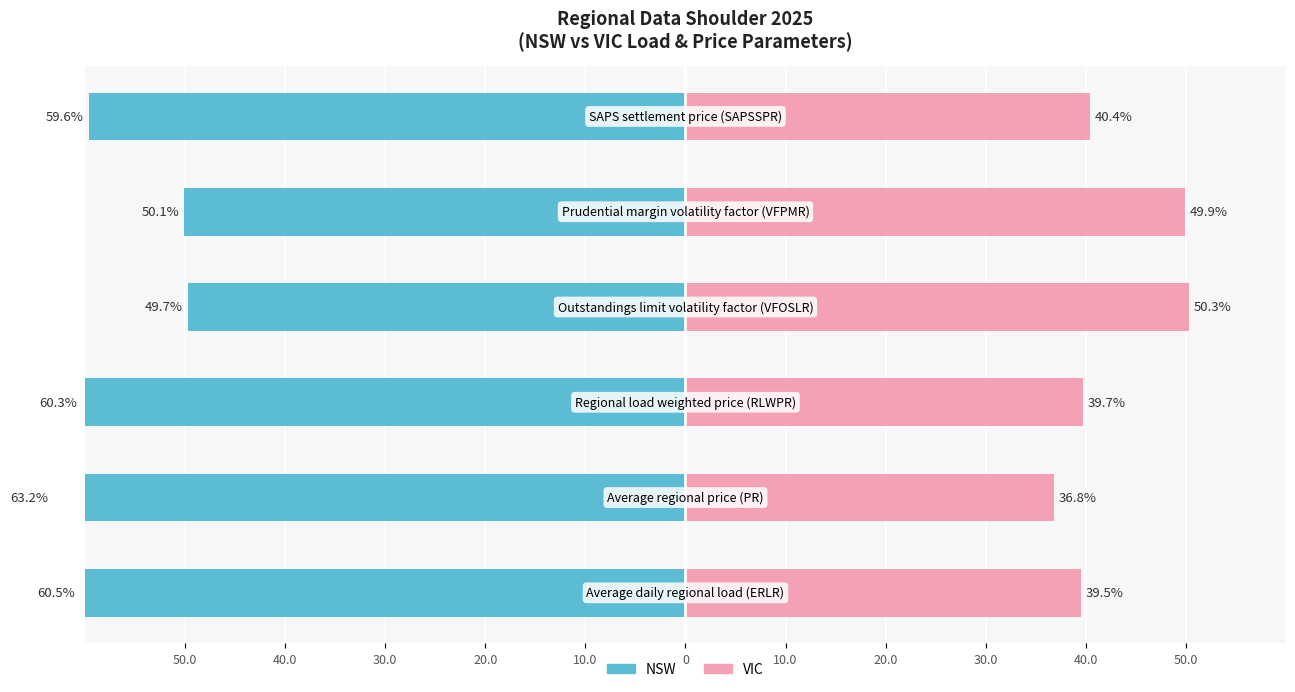

How many data points in VIC are less than 40?

3